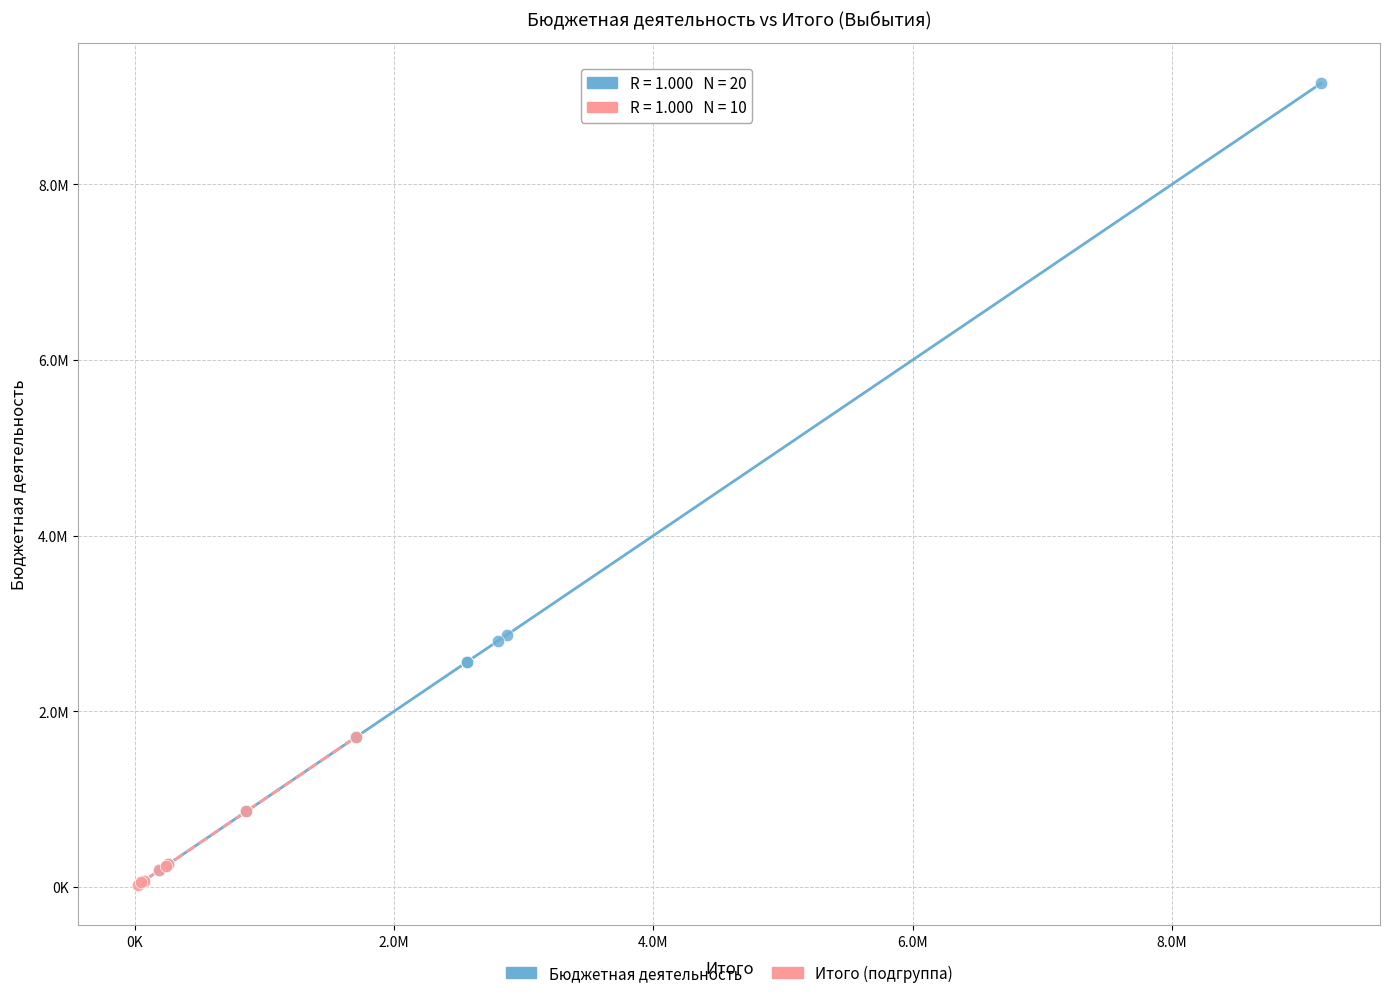

What are all the series names shown in the legend?

Бюджетная деятельность, Итого (подгруппа)